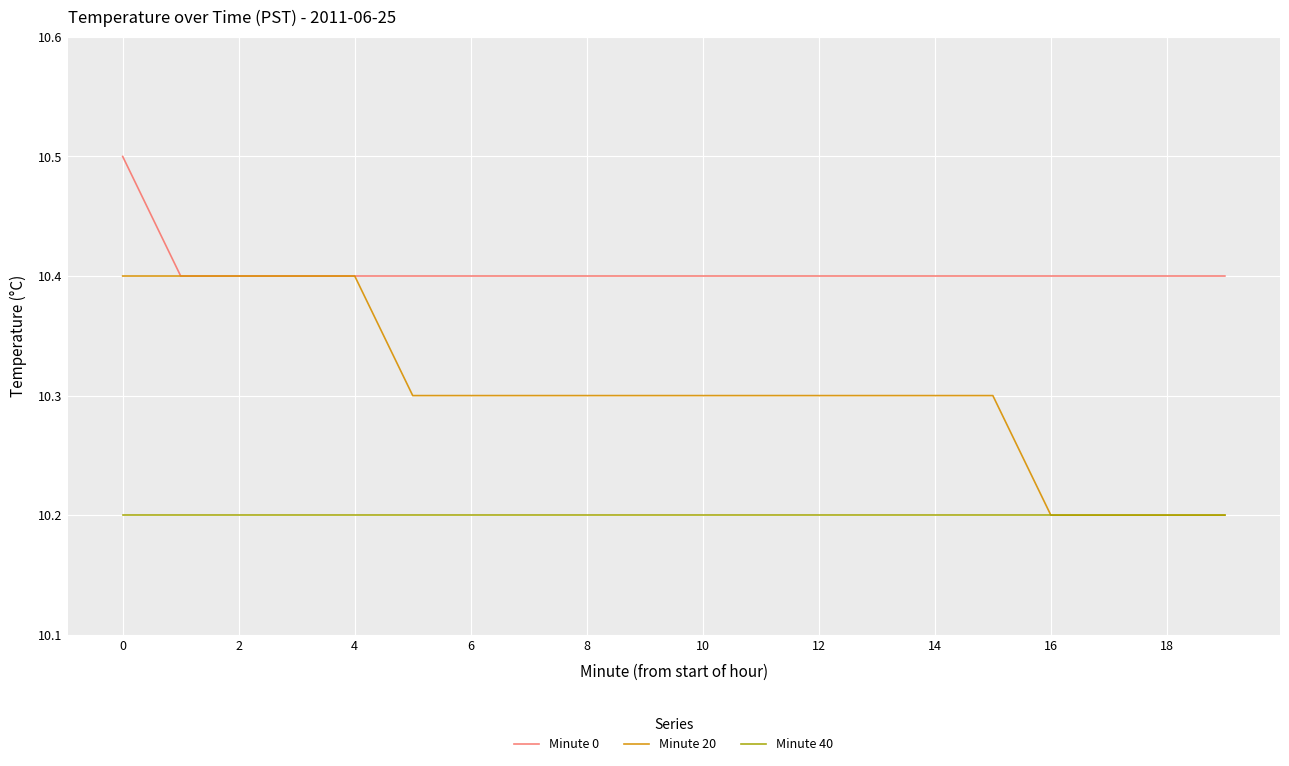

Which series has the largest total across all categories?

Minute 0